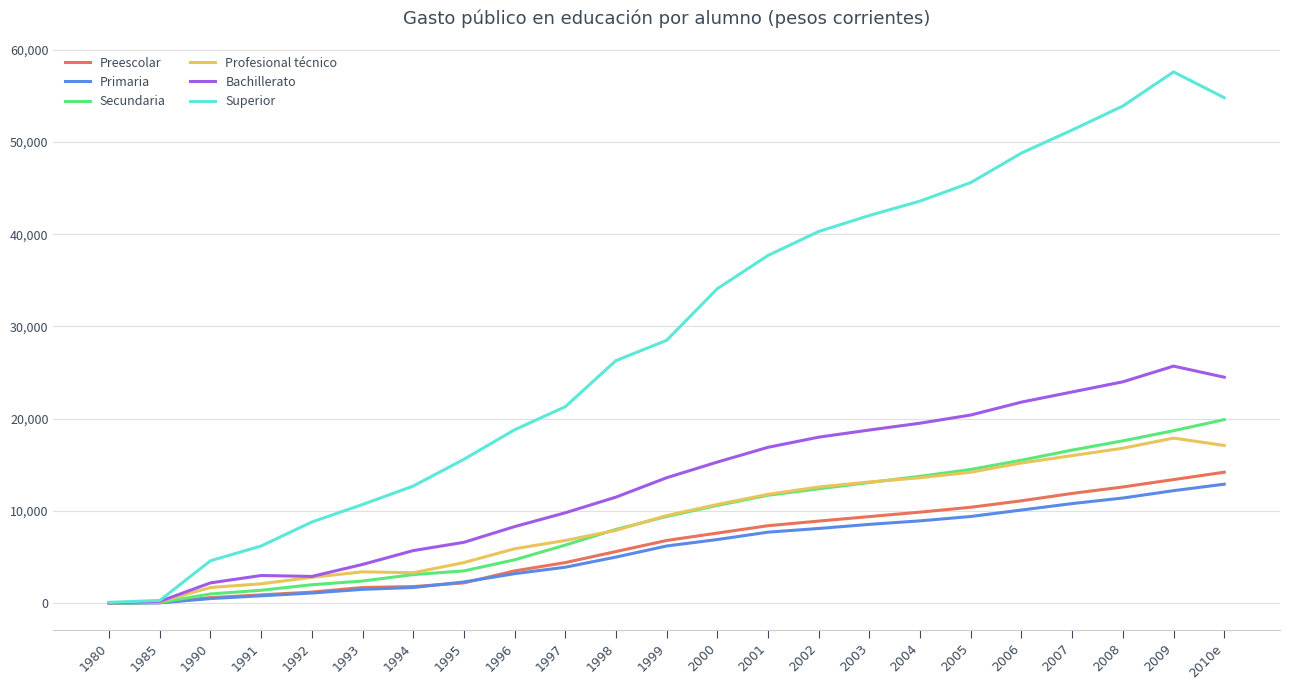

What is the sum of the Primaria values at 1993 and 2010e?

14400.0